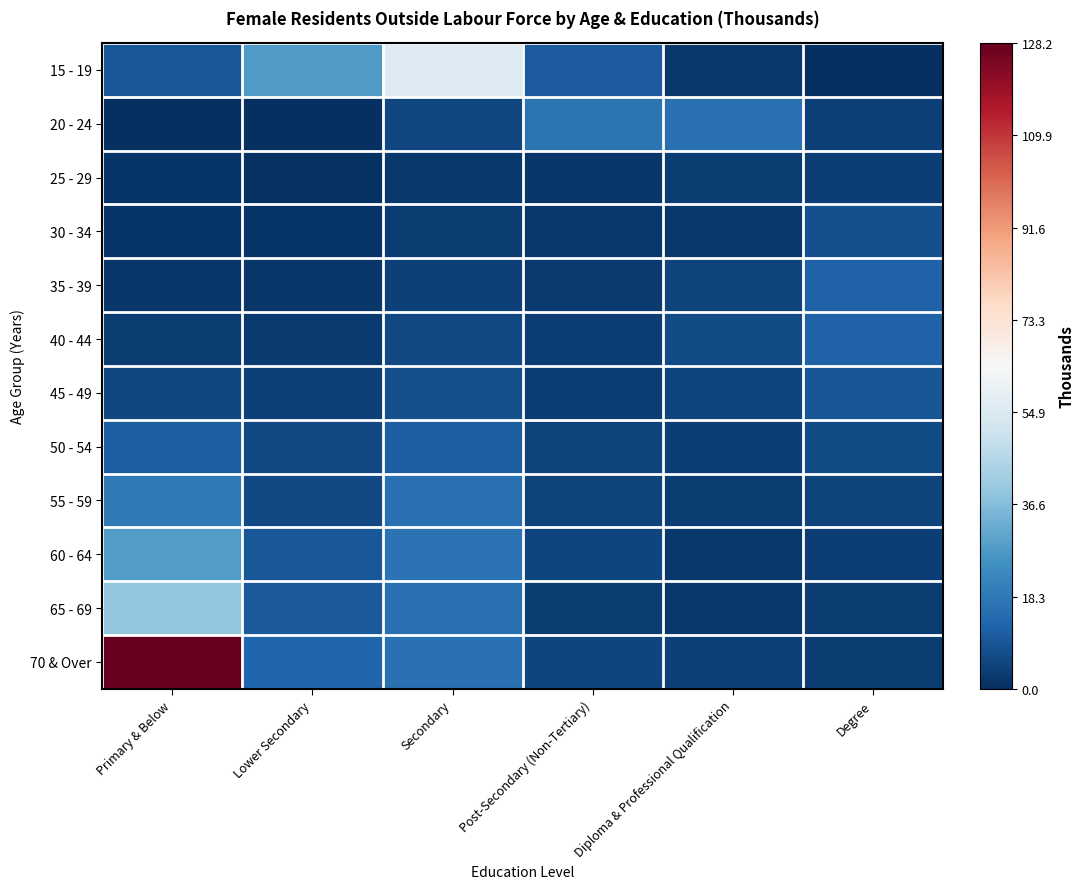

What is the greatest value displayed?

128.2